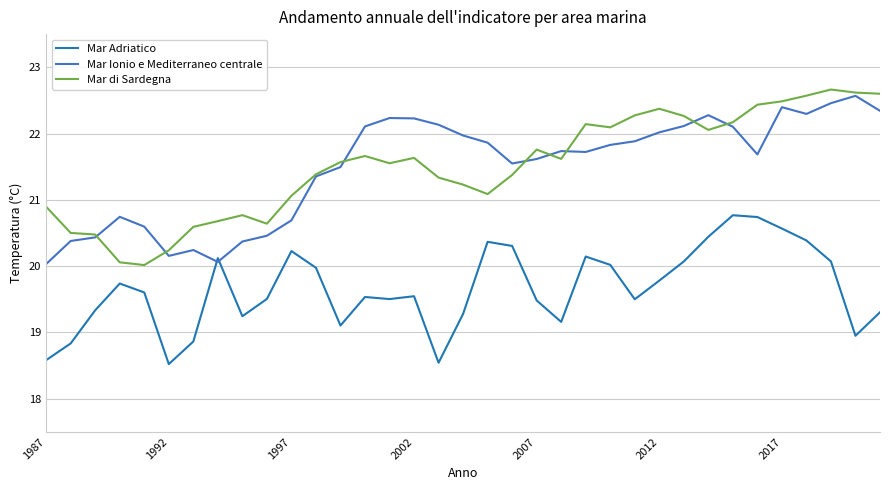

True or false: Mar di Sardegna and Mar Ionio e Mediterraneo centrale cross at least once.

True